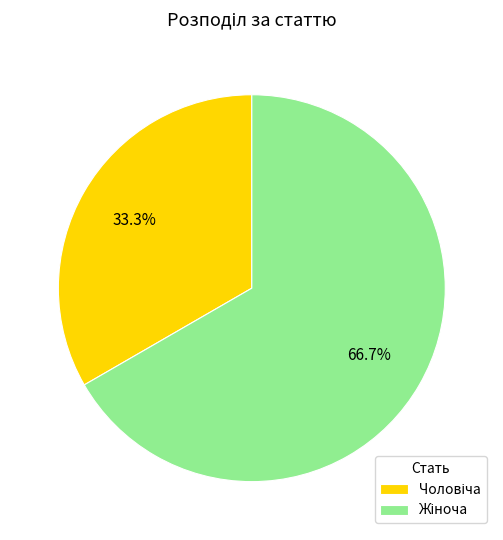

How many slices are in this pie chart?

2